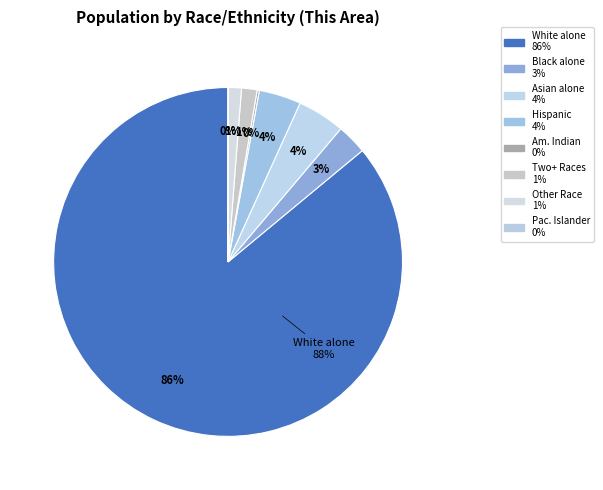

What is the total percentage of White alone and Two or More Races?

87.5%